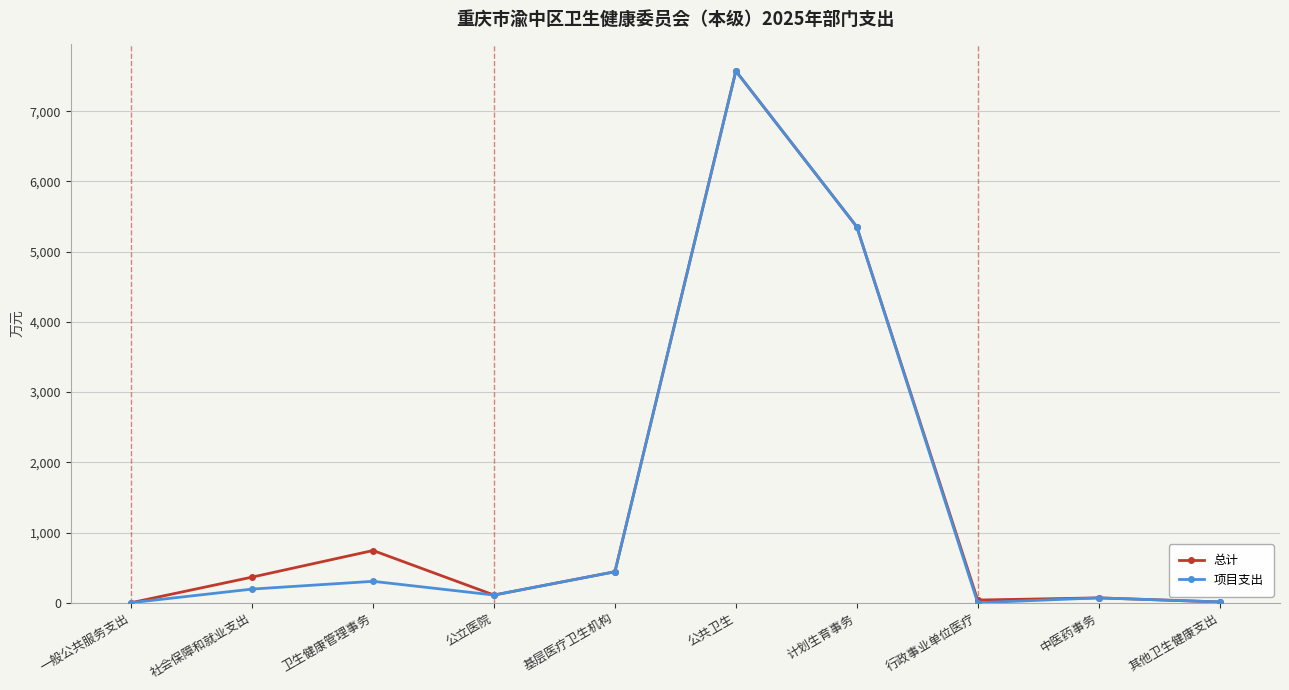

What is the total value across all series at 基层医疗卫生机构?

884.0